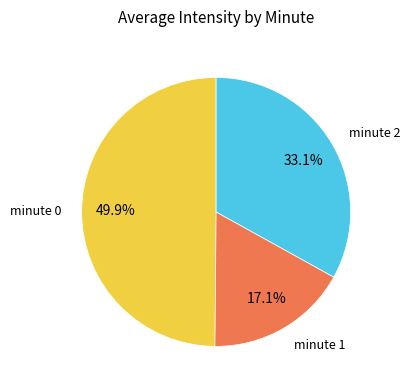

To the nearest percent, what is the average slice percentage?

33%